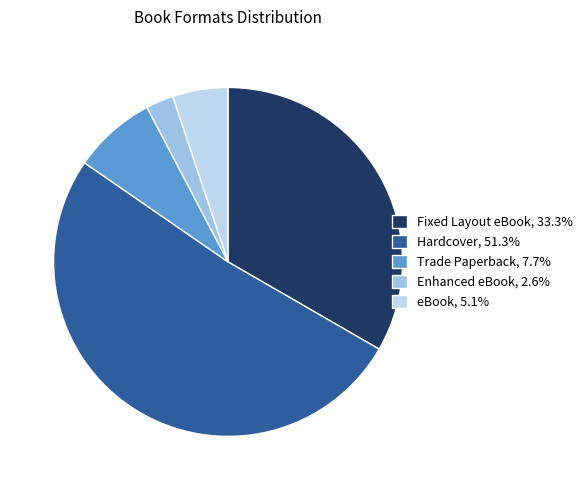

To the nearest percent, what is the combined percentage of Trade Paperback and eBook?

13%